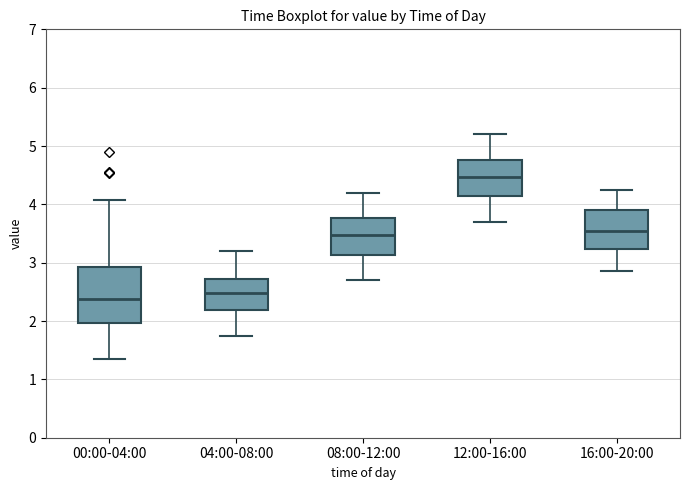

Reading left to right, transcribe this box plot: for each box, give where its median line is, the range the box spans, and where its two whiskers end, as read against the y-axis. The values are not printed on the chart, so give them approximately, as read against the axis.

00:00-04:00: median 2.4, box 2.0 to 2.9, whiskers 1.4 to 4.1
04:00-08:00: median 2.5, box 2.2 to 2.7, whiskers 1.8 to 3.2
08:00-12:00: median 3.5, box 3.1 to 3.8, whiskers 2.7 to 4.2
12:00-16:00: median 4.5, box 4.1 to 4.8, whiskers 3.7 to 5.2
16:00-20:00: median 3.6, box 3.2 to 3.9, whiskers 2.9 to 4.3